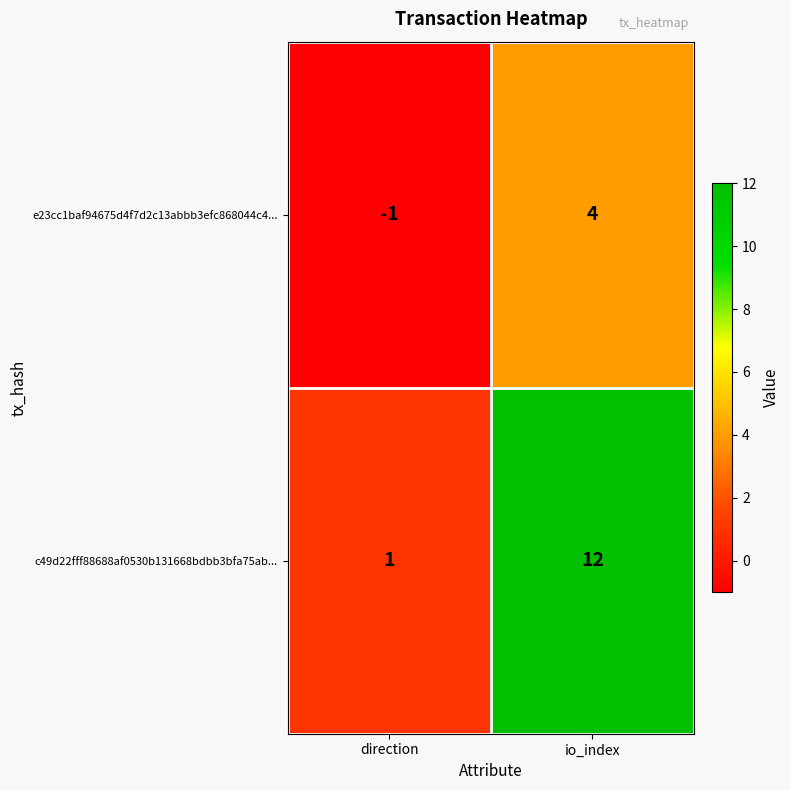

What is the total value across all series at io_index?

16